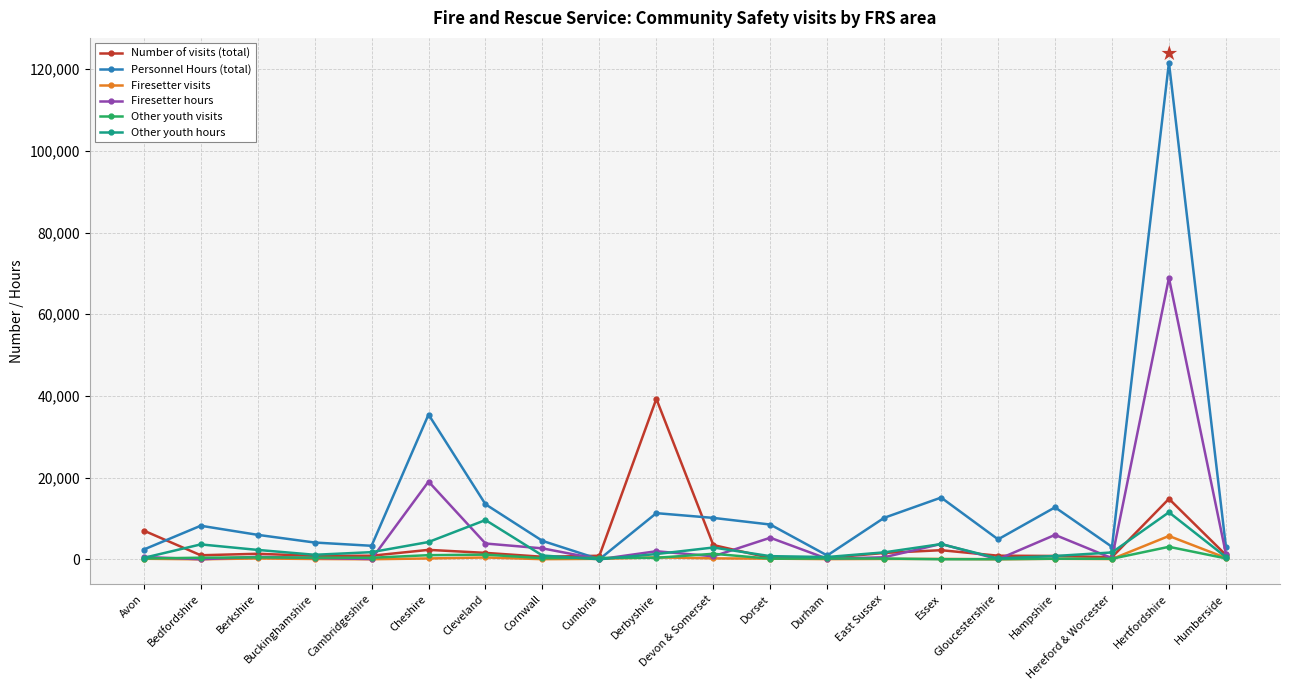

What is the difference between the maximum and minimum values in the Personnel Hours (total) series?

121595